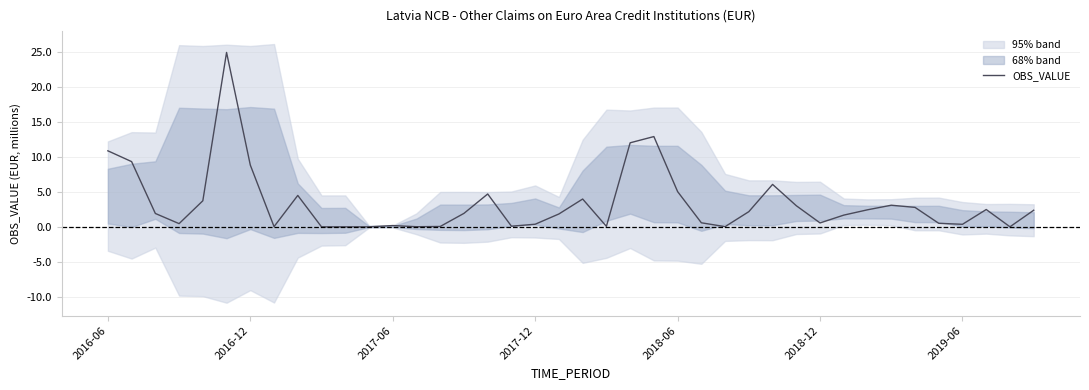

What is the smallest value displayed?

0.1